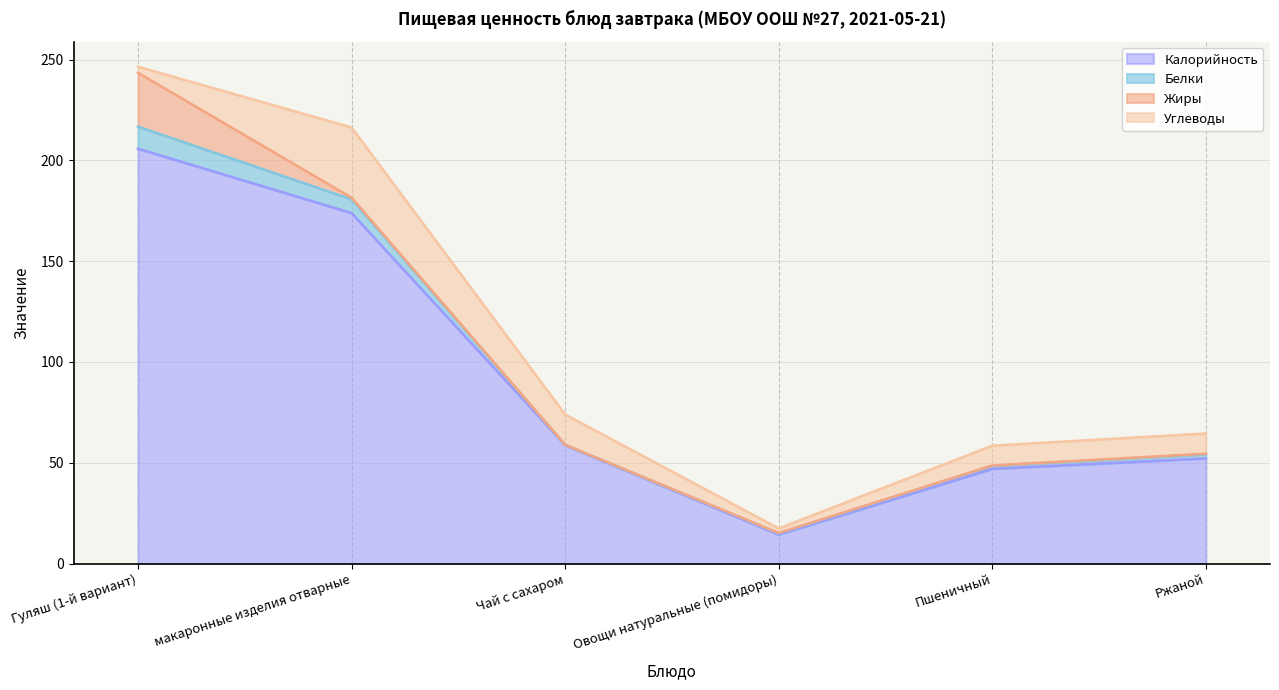

What is the difference between the maximum and minimum values in the Белки series?

10.7